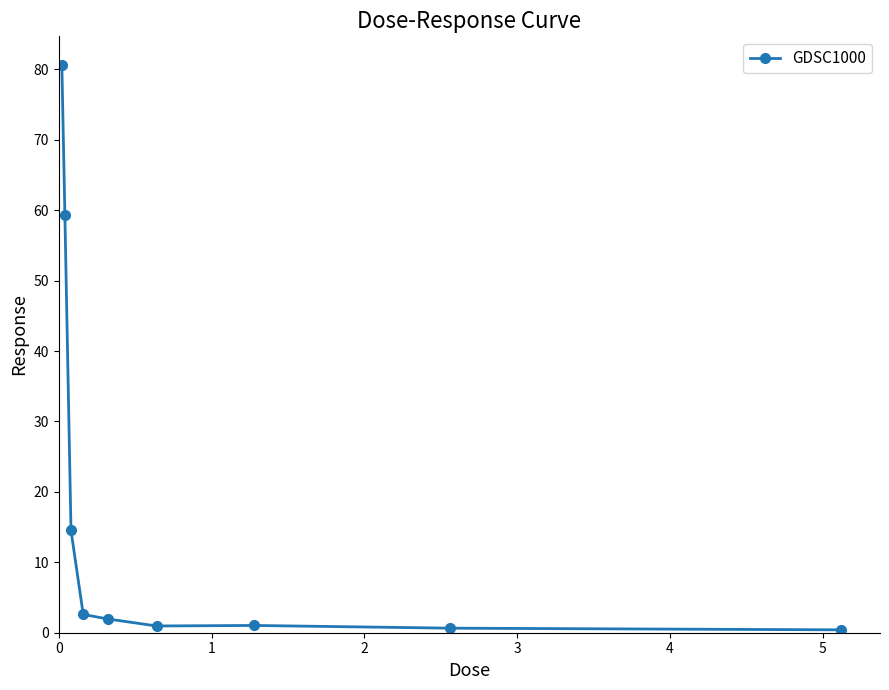

What is the difference between the maximum and minimum values?

80.3